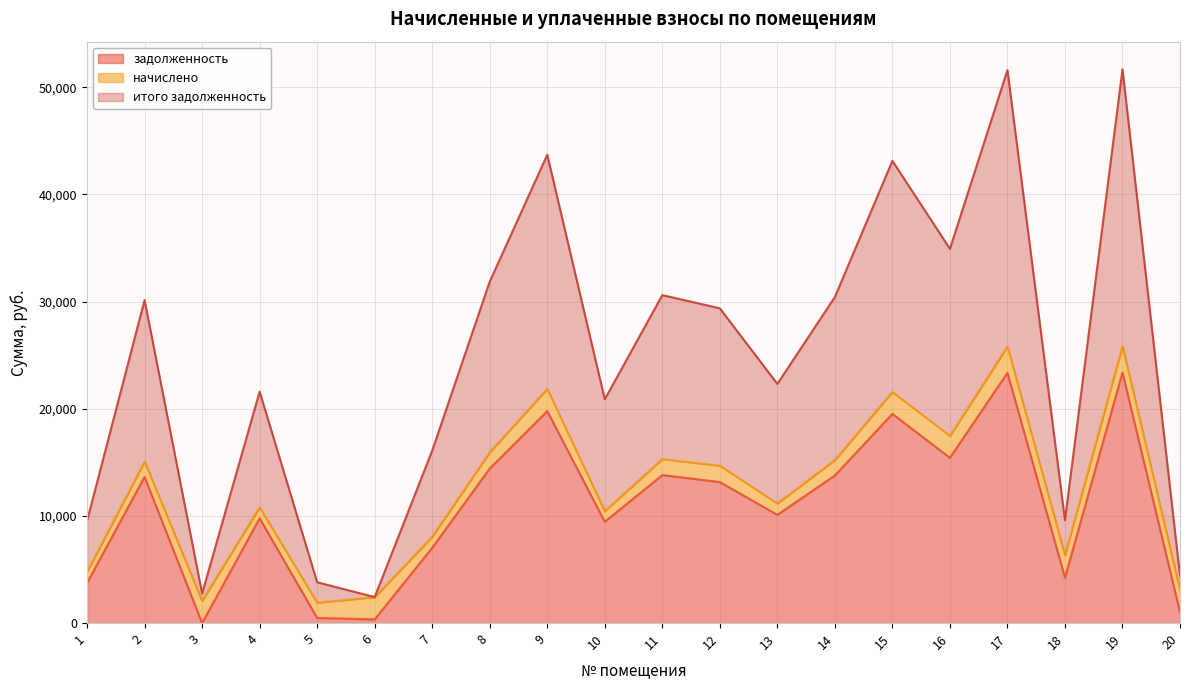

At which label does итого задолженность reach its peak?

19